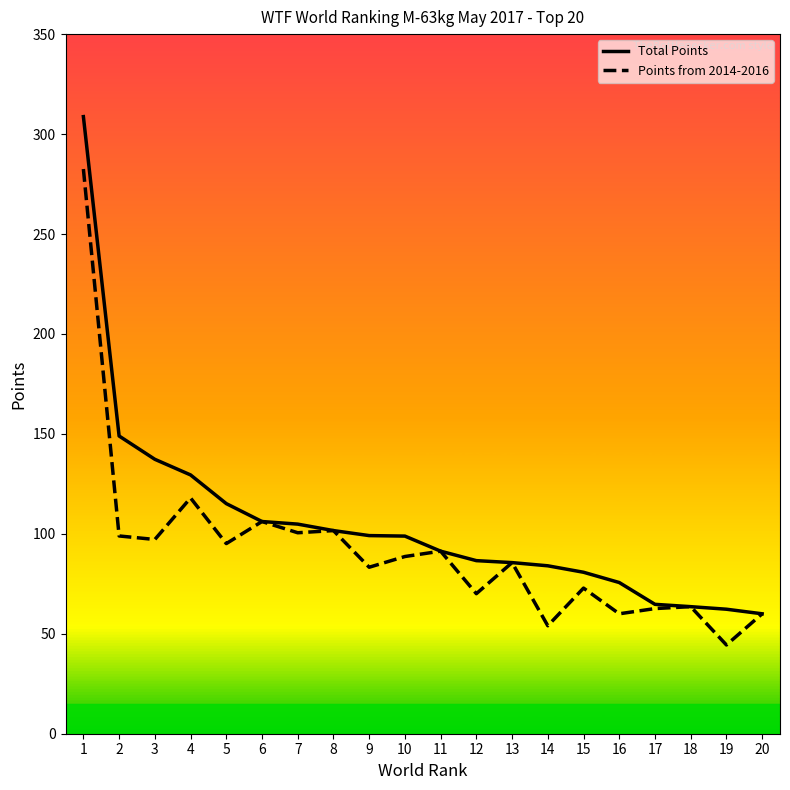

Which series has the widest spread of values?

Total Points